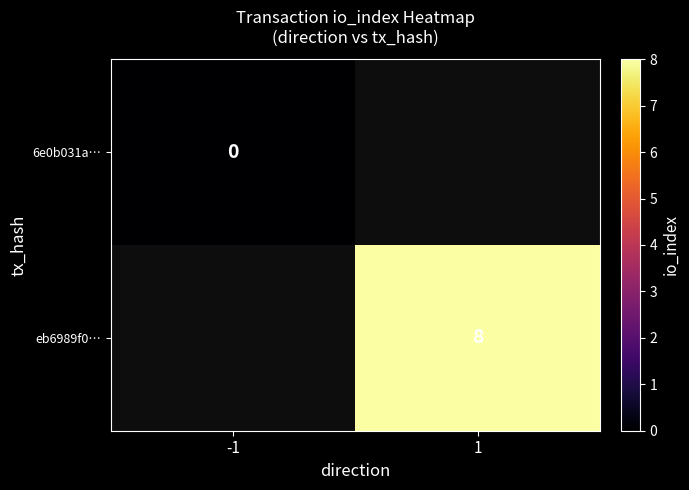

The value of eb6989f0… at 1 is 12. True or false?

False